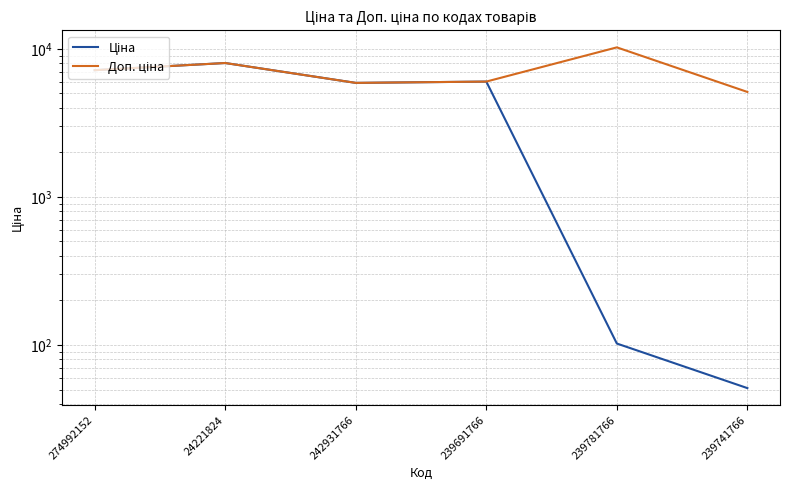

At which category is the sum across all series the highest?

24221824